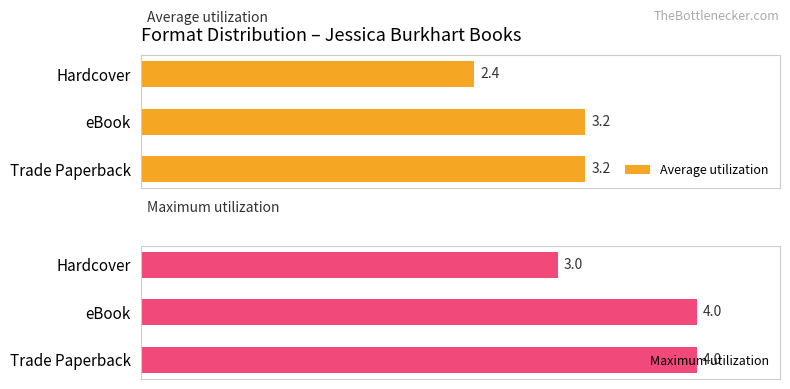

At eBook, list the series in order from largest to smallest.

Maximum utilization, Average utilization